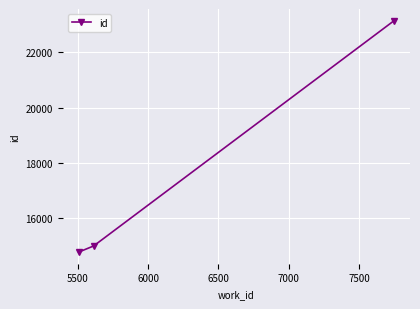

What is the value of the 3rd point from the left?

23145